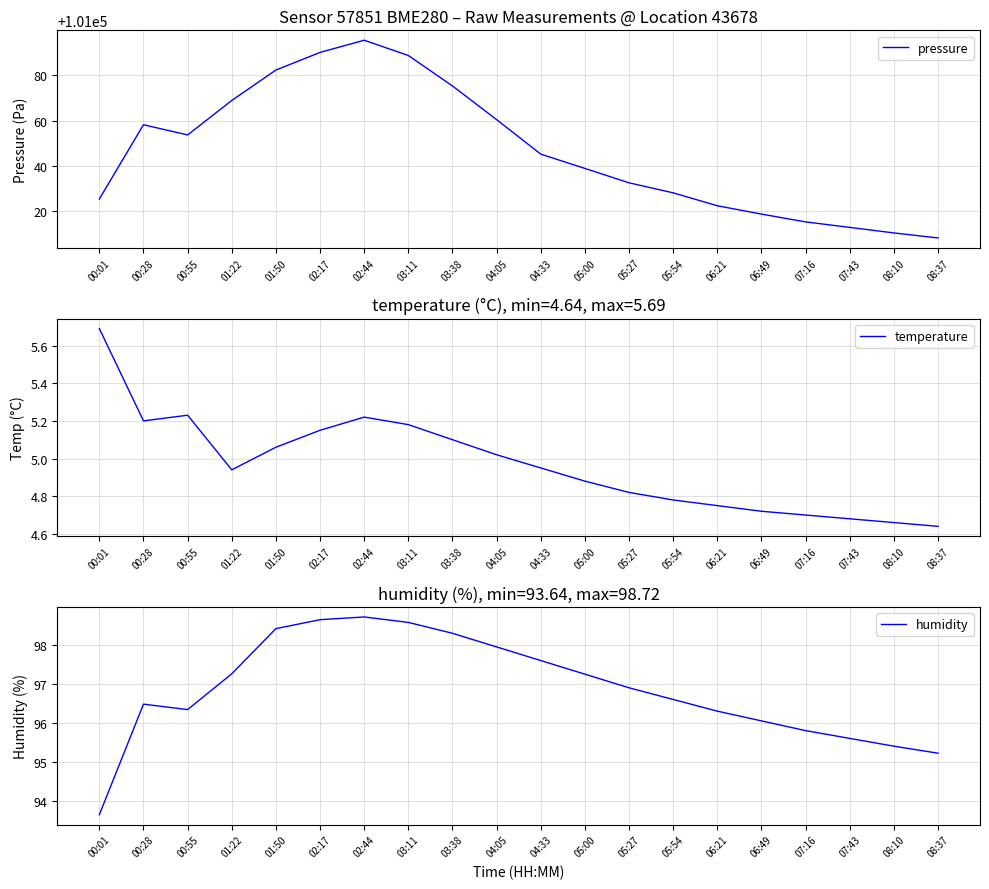

At which category is the sum across all series the highest?

02:44